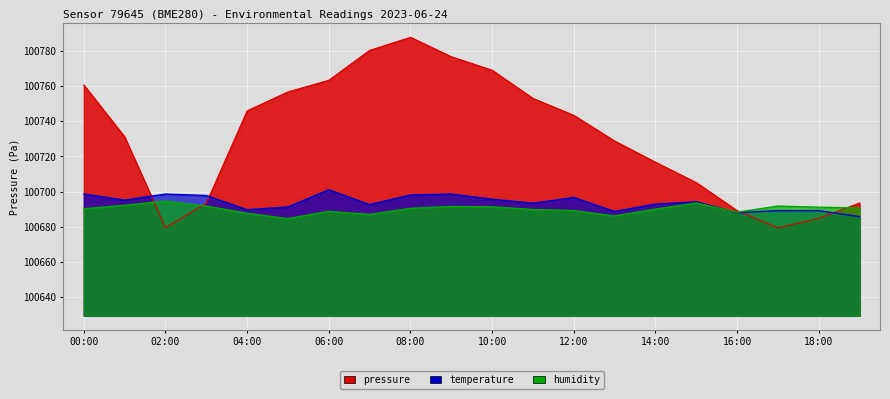

Does the chart display data point markers on the line(s)?

No